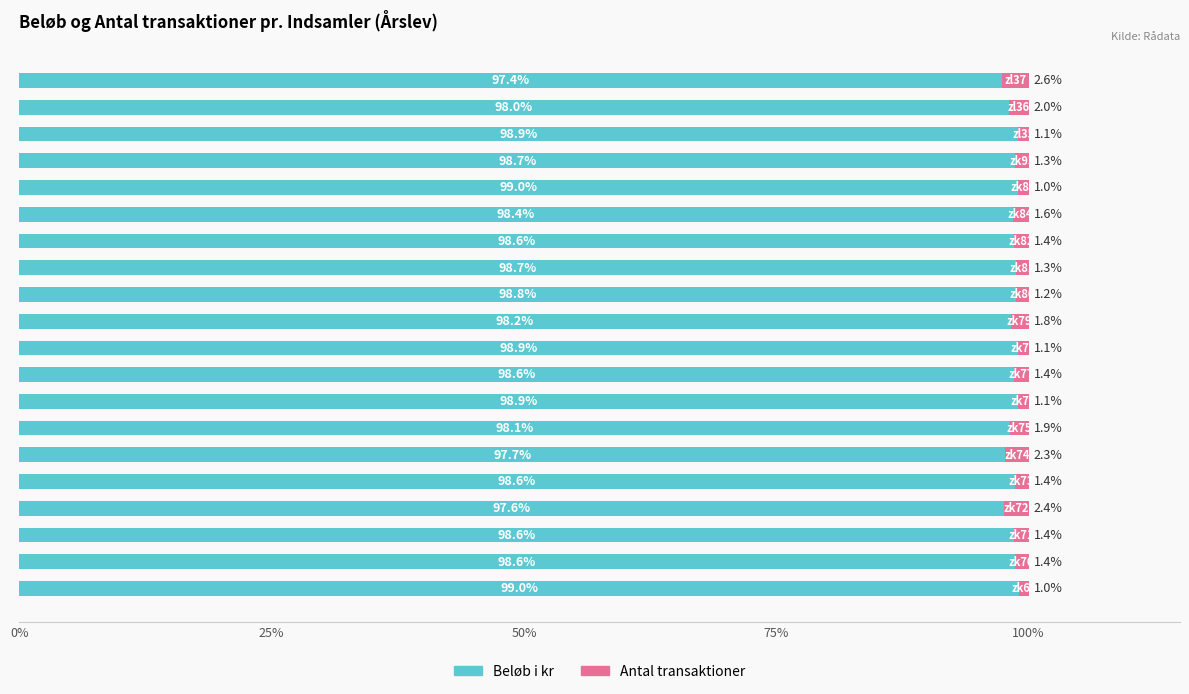

What is the sum of all Beløb i kr values?

1969.3